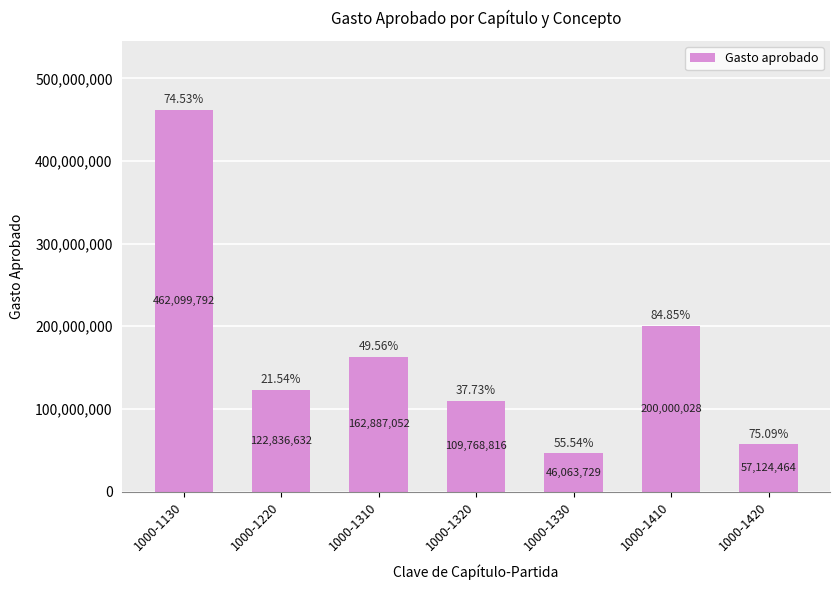

What is the change in value from 1000-1330 to 1000-1410?

+153936299